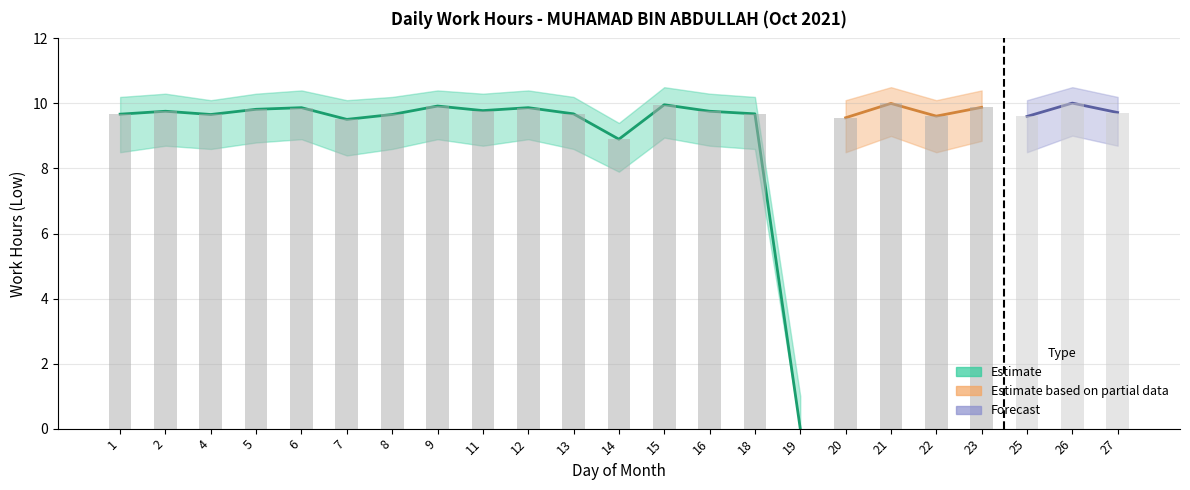

Rank the categories by value from highest to lowest.

26, 21, 15, 9, 23, 6, 12, 5, 11, 2, 16, 27, 13, 18, 1, 4, 8, 22, 25, 20, 7, 14, 19